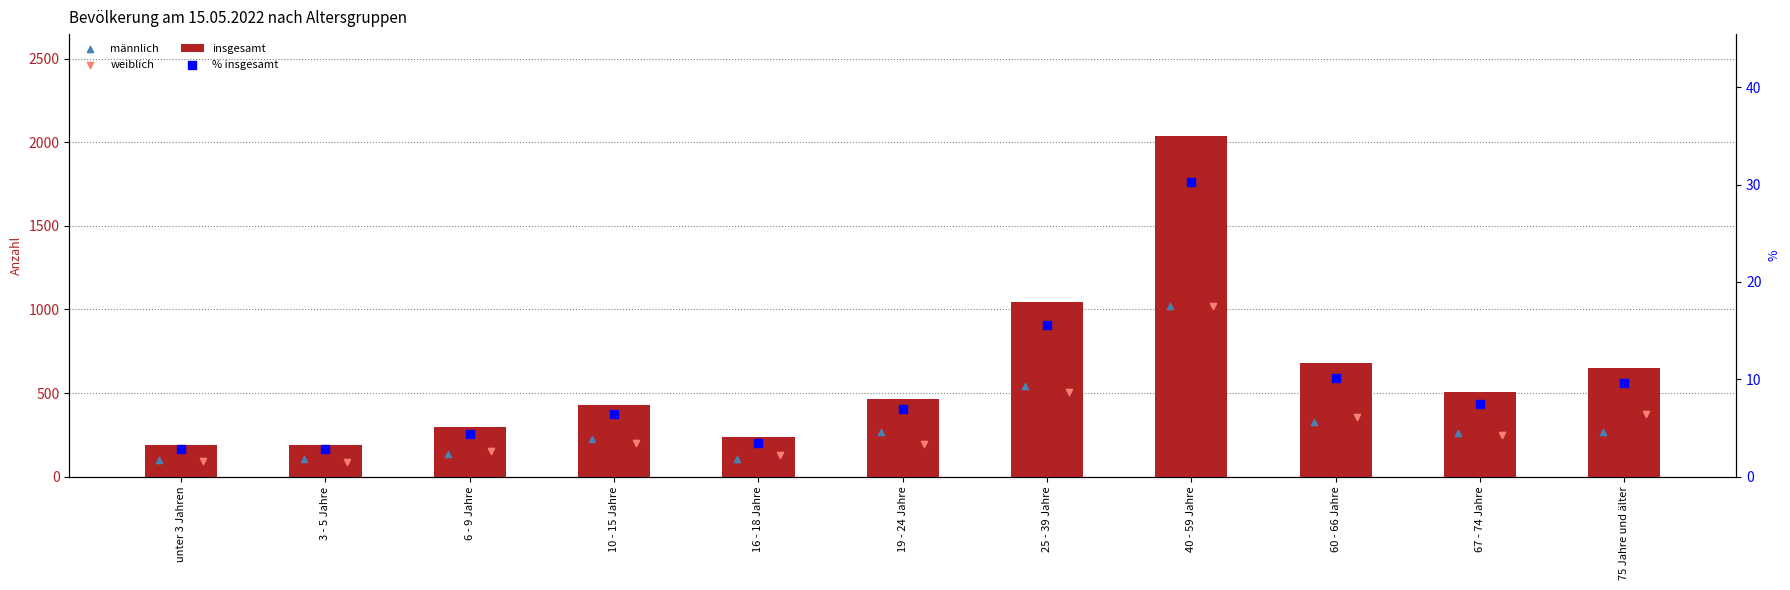

What are all the series names shown in the legend?

insgesamt, männlich, weiblich, % insgesamt